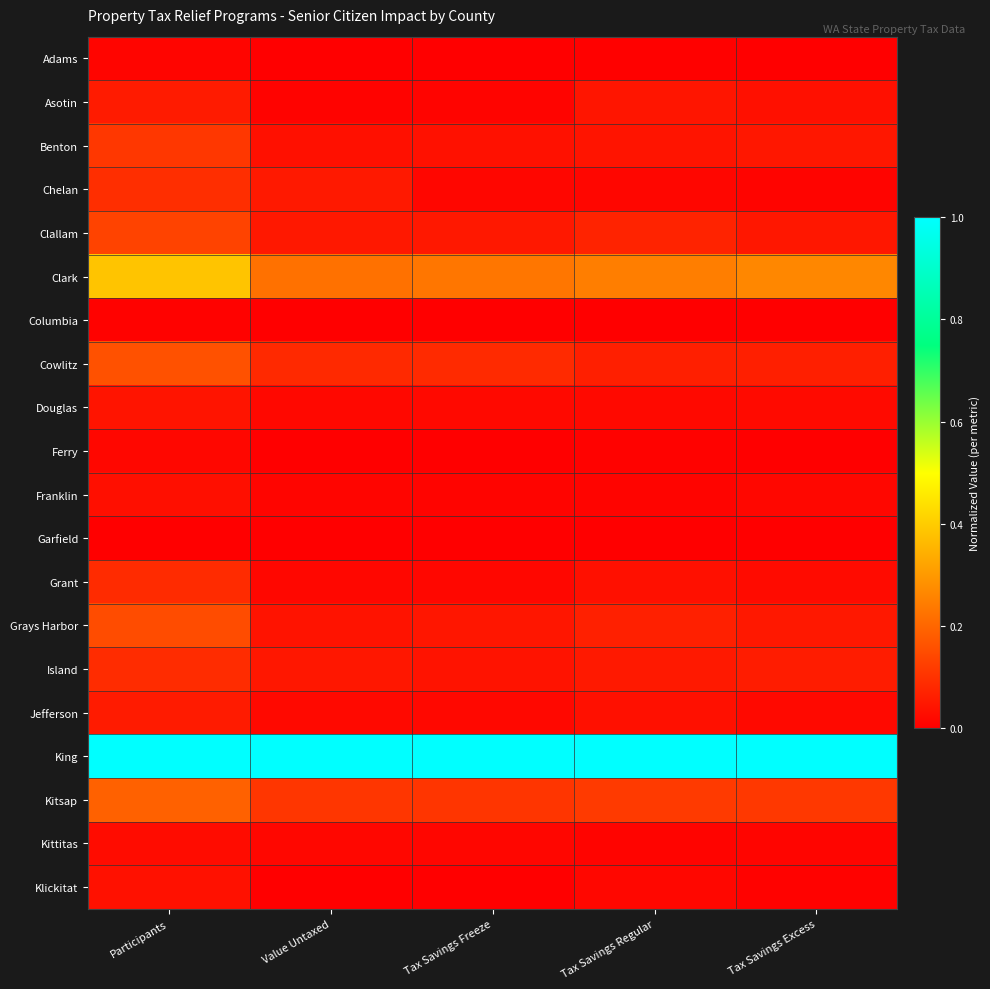

Reading right to left, extract all data points from this chart.

Adams: Tax Savings Excess=0.0	Tax Savings Regular=0.0	Tax Savings Freeze=0.0	Value Untaxed=0.0	Participants=0.0
Asotin: Tax Savings Excess=0.0	Tax Savings Regular=0.0	Tax Savings Freeze=0.0	Value Untaxed=0.0	Participants=0.1
Benton: Tax Savings Excess=0.0	Tax Savings Regular=0.0	Tax Savings Freeze=0.0	Value Untaxed=0.0	Participants=0.1
Chelan: Tax Savings Excess=0.0	Tax Savings Regular=0.0	Tax Savings Freeze=0.0	Value Untaxed=0.1	Participants=0.1
Clallam: Tax Savings Excess=0.0	Tax Savings Regular=0.1	Tax Savings Freeze=0.0	Value Untaxed=0.1	Participants=0.1
Clark: Tax Savings Excess=0.3	Tax Savings Regular=0.2	Tax Savings Freeze=0.2	Value Untaxed=0.2	Participants=0.4
Columbia: Tax Savings Excess=0.0	Tax Savings Regular=0.0	Tax Savings Freeze=0.0	Value Untaxed=0.0	Participants=0.0
Cowlitz: Tax Savings Excess=0.1	Tax Savings Regular=0.1	Tax Savings Freeze=0.1	Value Untaxed=0.1	Participants=0.2
Douglas: Tax Savings Excess=0.0	Tax Savings Regular=0.0	Tax Savings Freeze=0.0	Value Untaxed=0.0	Participants=0.0
Ferry: Tax Savings Excess=0.0	Tax Savings Regular=0.0	Tax Savings Freeze=0.0	Value Untaxed=0.0	Participants=0.0
Franklin: Tax Savings Excess=0.0	Tax Savings Regular=0.0	Tax Savings Freeze=0.0	Value Untaxed=0.0	Participants=0.0
Garfield: Tax Savings Excess=0.0	Tax Savings Regular=0.0	Tax Savings Freeze=0.0	Value Untaxed=0.0	Participants=0.0
Grant: Tax Savings Excess=0.0	Tax Savings Regular=0.0	Tax Savings Freeze=0.0	Value Untaxed=0.0	Participants=0.1
Grays Harbor: Tax Savings Excess=0.0	Tax Savings Regular=0.1	Tax Savings Freeze=0.0	Value Untaxed=0.0	Participants=0.2
Island: Tax Savings Excess=0.1	Tax Savings Regular=0.1	Tax Savings Freeze=0.0	Value Untaxed=0.0	Participants=0.1
Jefferson: Tax Savings Excess=0.0	Tax Savings Regular=0.0	Tax Savings Freeze=0.0	Value Untaxed=0.0	Participants=0.1
King: Tax Savings Excess=1.0	Tax Savings Regular=1.0	Tax Savings Freeze=1.0	Value Untaxed=1.0	Participants=1.0
Kitsap: Tax Savings Excess=0.1	Tax Savings Regular=0.1	Tax Savings Freeze=0.1	Value Untaxed=0.1	Participants=0.2
Kittitas: Tax Savings Excess=0.0	Tax Savings Regular=0.0	Tax Savings Freeze=0.0	Value Untaxed=0.0	Participants=0.0
Klickitat: Tax Savings Excess=0.0	Tax Savings Regular=0.0	Tax Savings Freeze=0.0	Value Untaxed=0.0	Participants=0.0